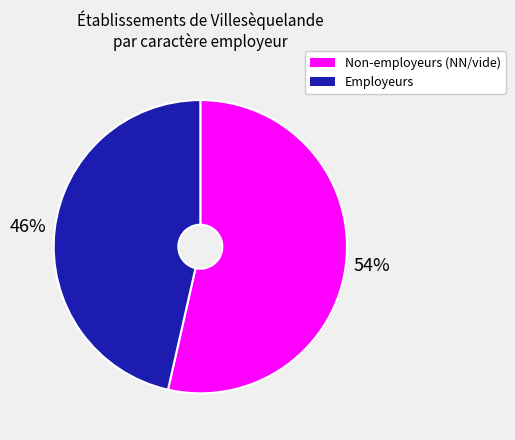

To the nearest percent, what is the average slice percentage?

50%